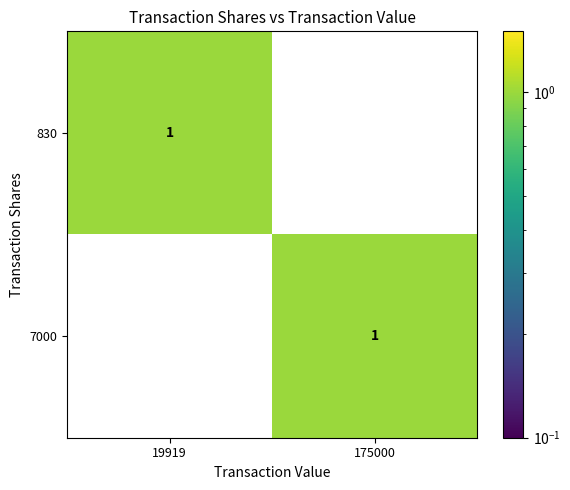

Is it true that 830 equals 1 at 175000?

False